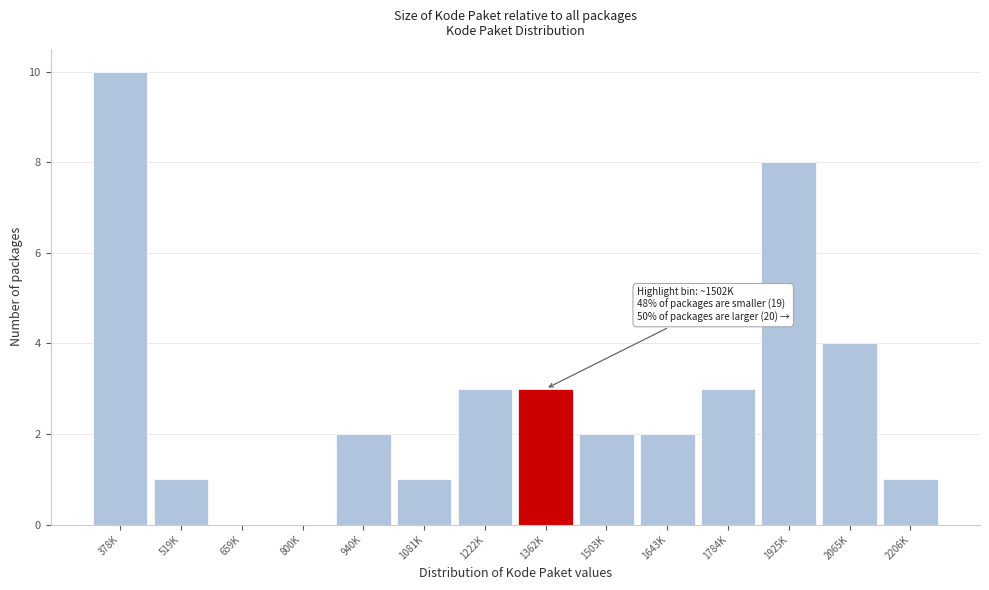

Reading left to right, extract all data points from this chart.

378K=10	519K=1	659K=0	800K=0	940K=2	1081K=1	1222K=3	1362K=3	1503K=2	1643K=2	1784K=3	1925K=8	2065K=4	2206K=1